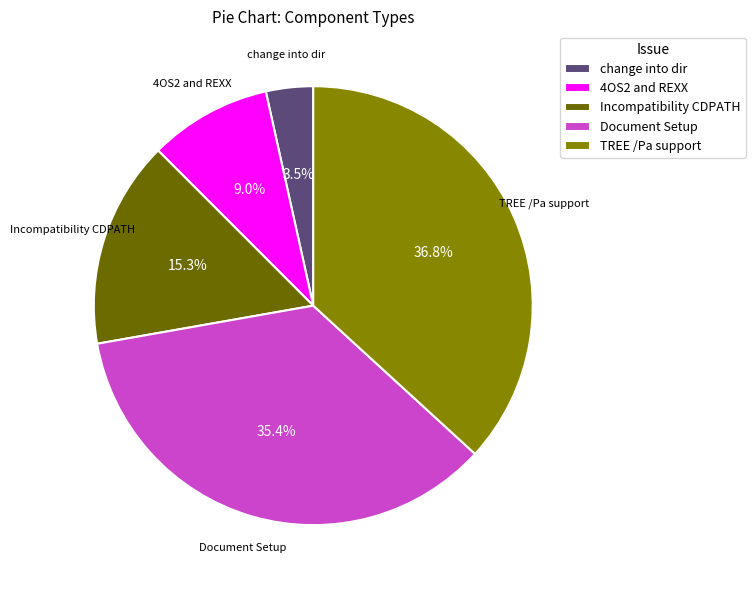

How many slices are in this pie chart?

5